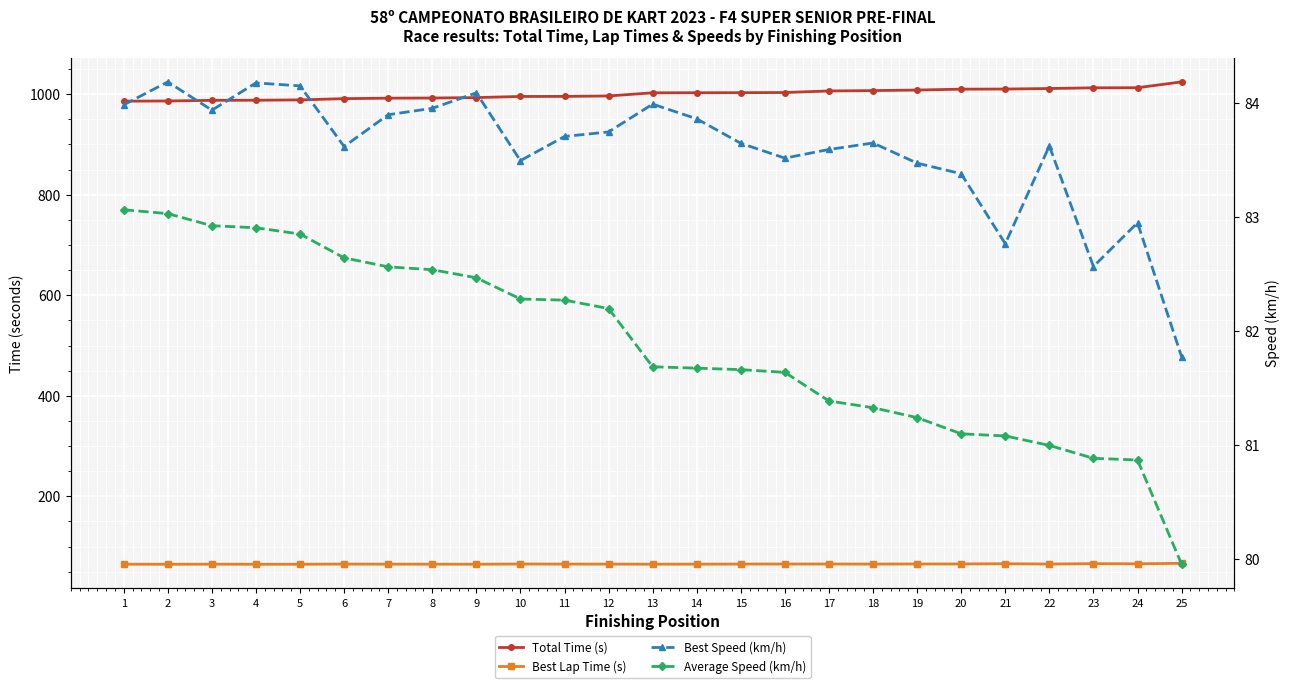

True or false: Total Time (s) has a value of 996.6 at 12.

True